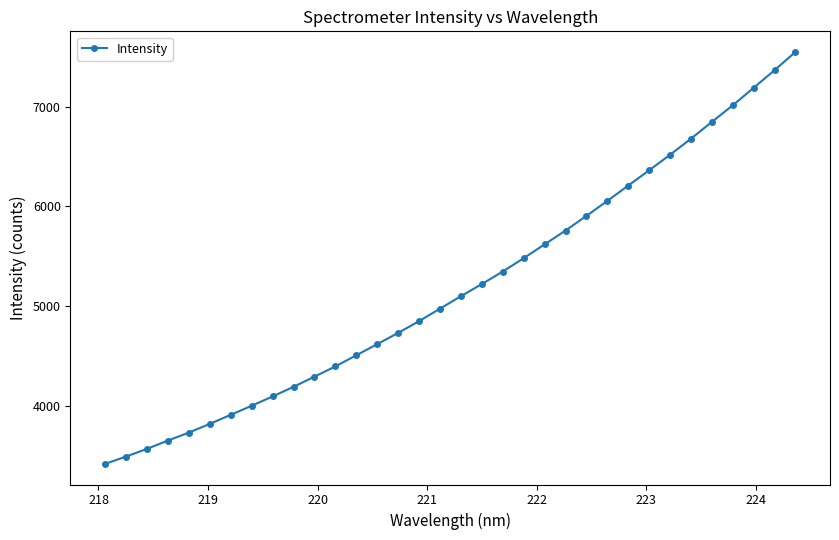

What is the average value?

5190.2